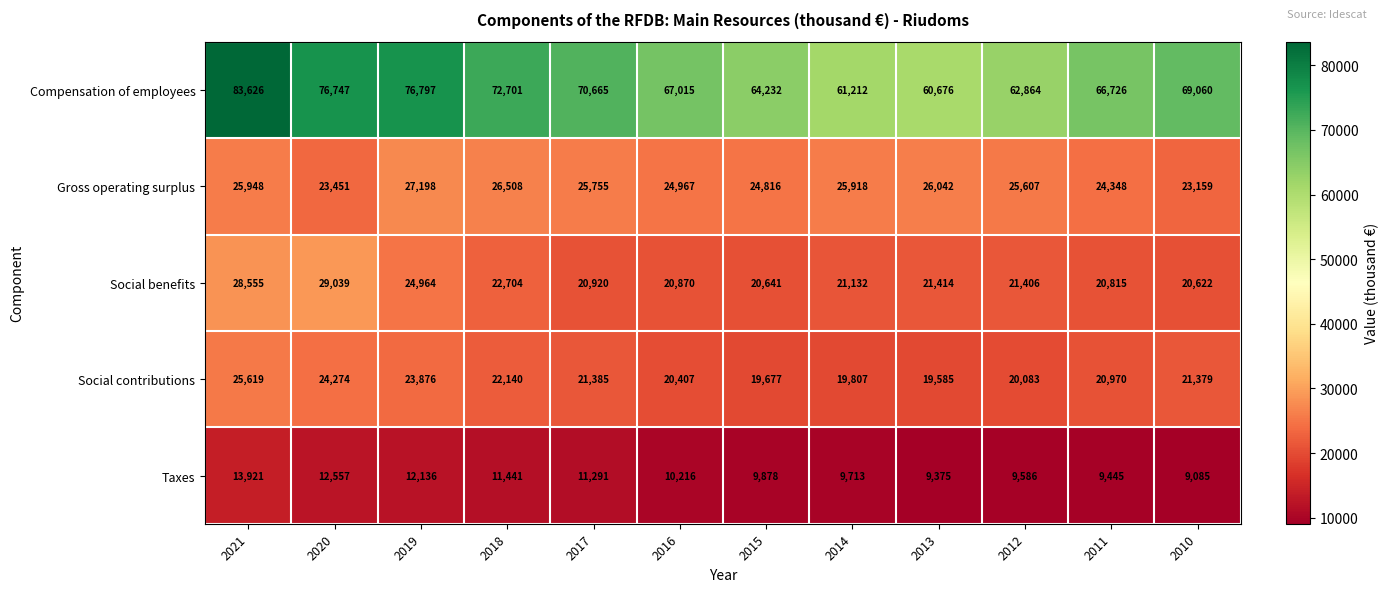

The Compensation of employees series shows 125077 at 2019. True or false?

False